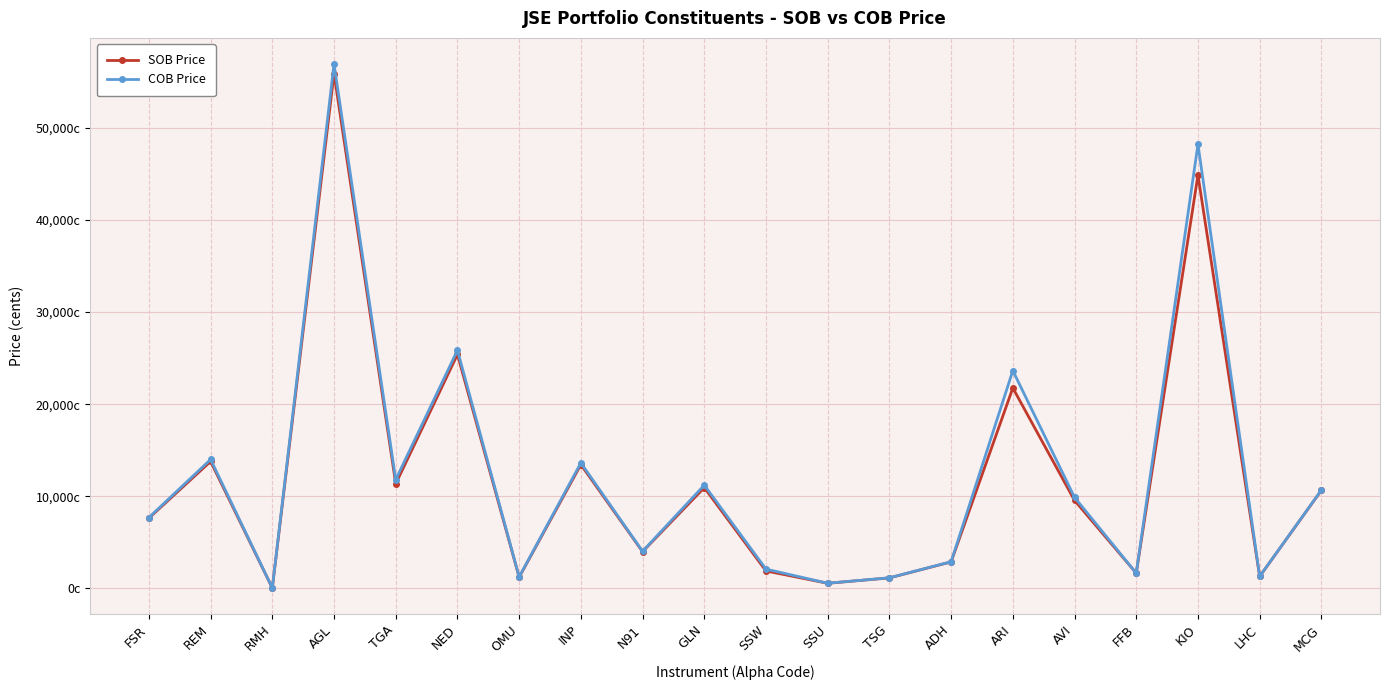

Is the value of COB Price at REM greater than the value of SOB Price at MCG?

Yes